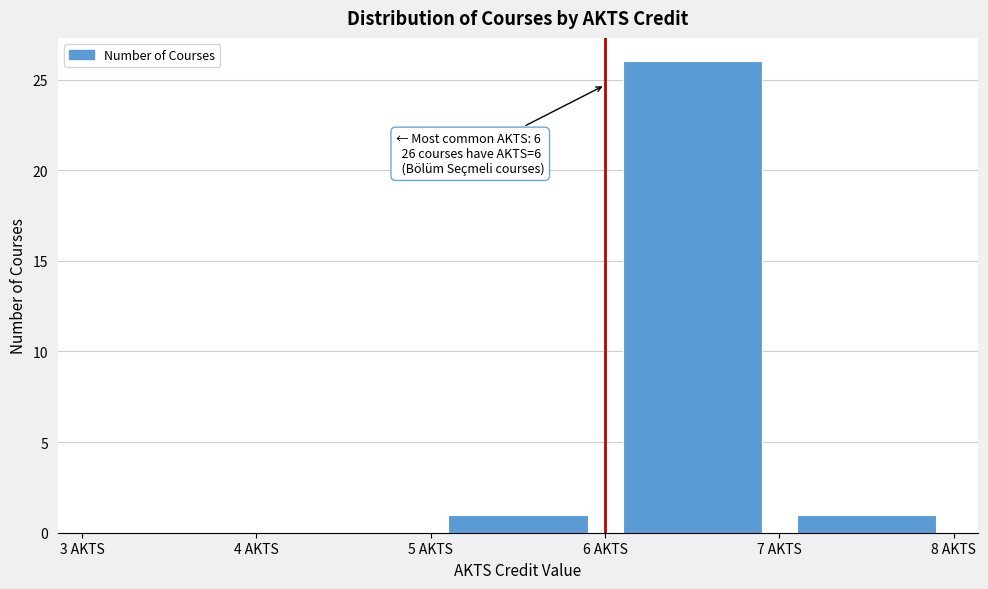

Over which range of the x-axis is the bar tallest?

6 to 7